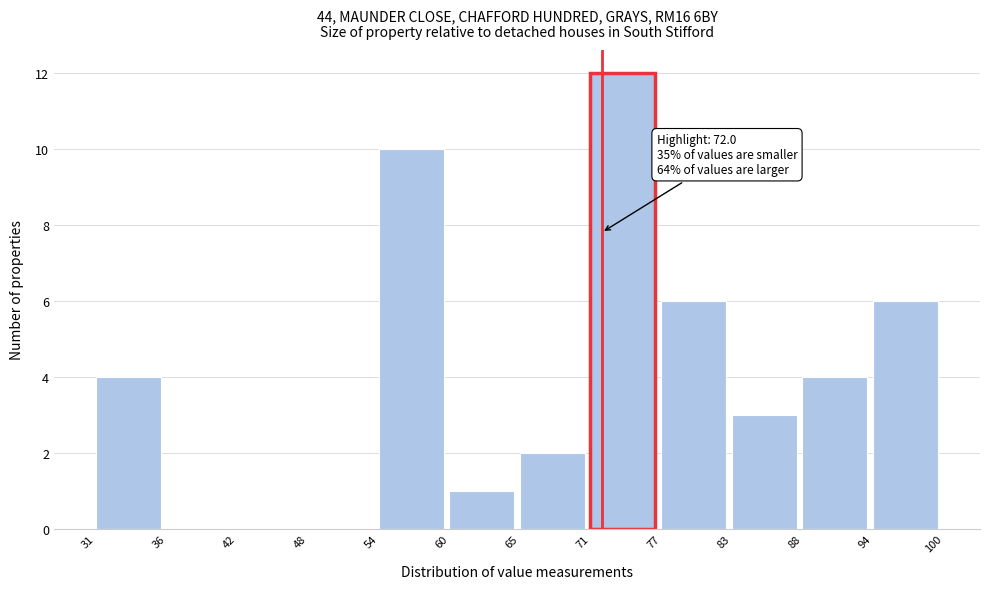

Over which range of the x-axis is the bar tallest?

71 to 77